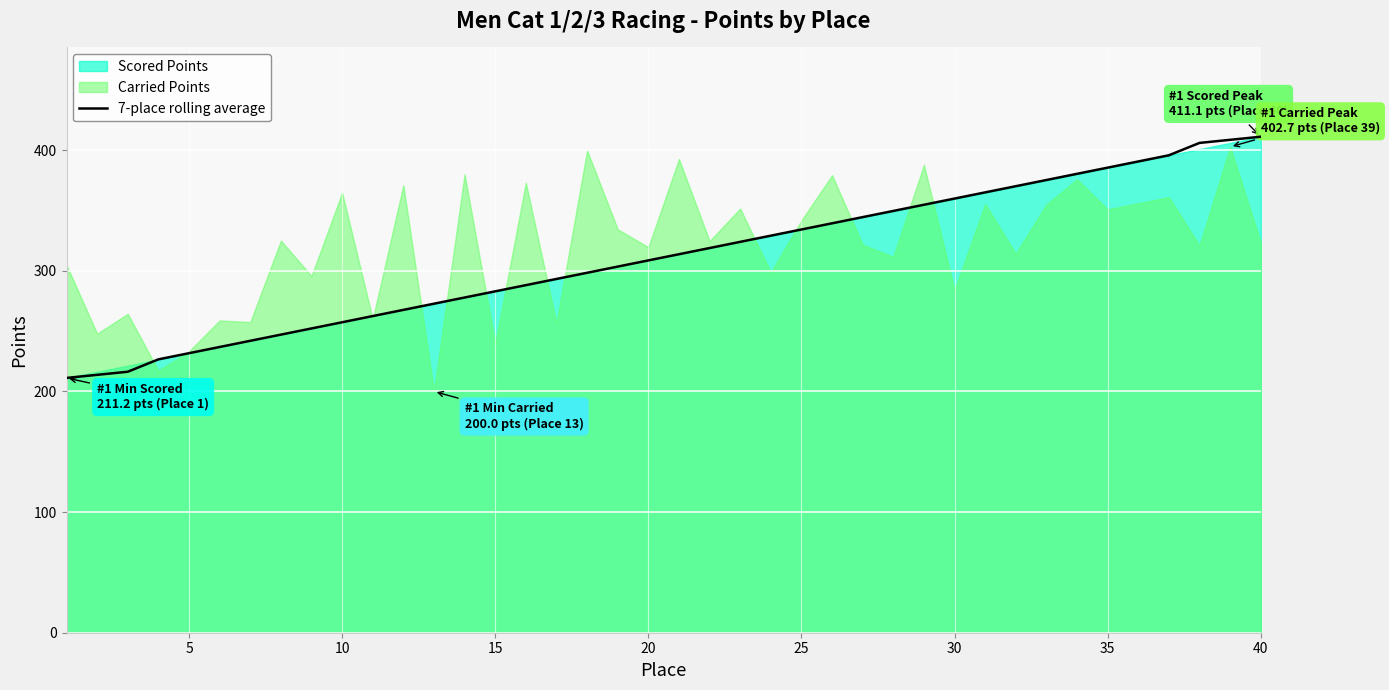

Reading left to right, extract all data points from this chart.

211.2	213.8	216.3	226.6	231.7	236.8	241.9	247.1	252.2	257.3	262.5	267.6	272.7	277.8	283.0	288.1	293.2	298.3	303.5	308.6	313.7	318.8	324.0	329.1	334.2	339.3	344.5	349.6	354.7	359.8	365.0	370.1	375.2	380.4	385.5	390.6	395.7	406.0	408.5	411.1